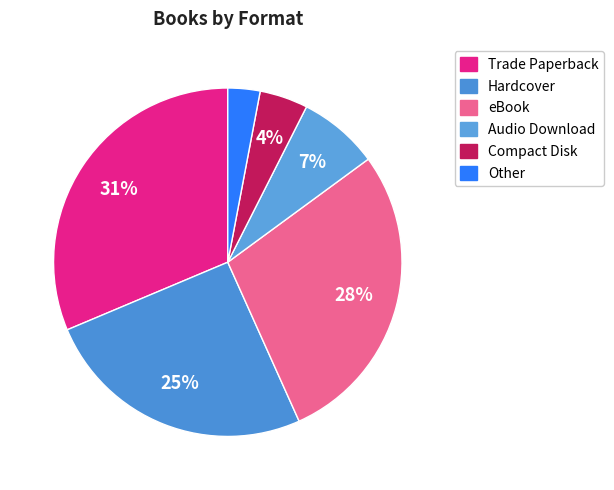

To the nearest percent, what percentage of the pie is Compact Disk?

4%